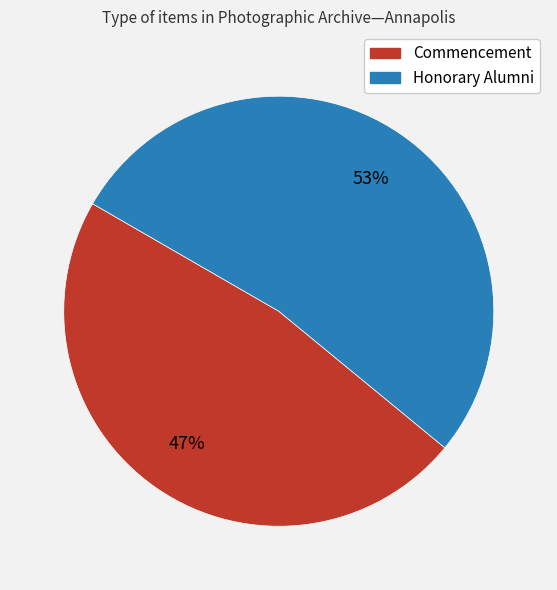

The Honorary Alumni slice represents 53% of the pie. True or false?

True